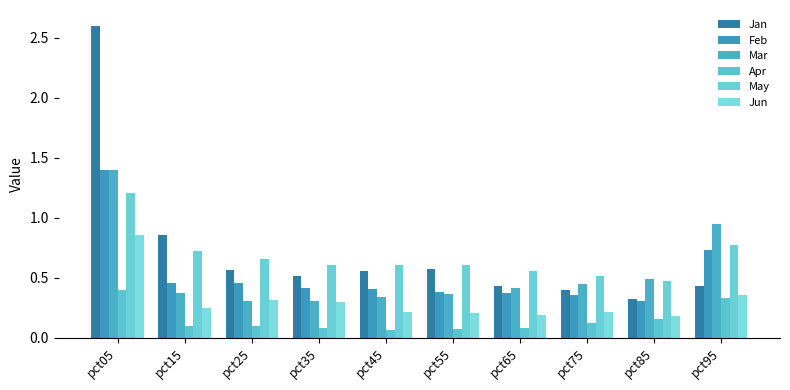

True or false: Feb has a value of 0.4 at pct35.

True